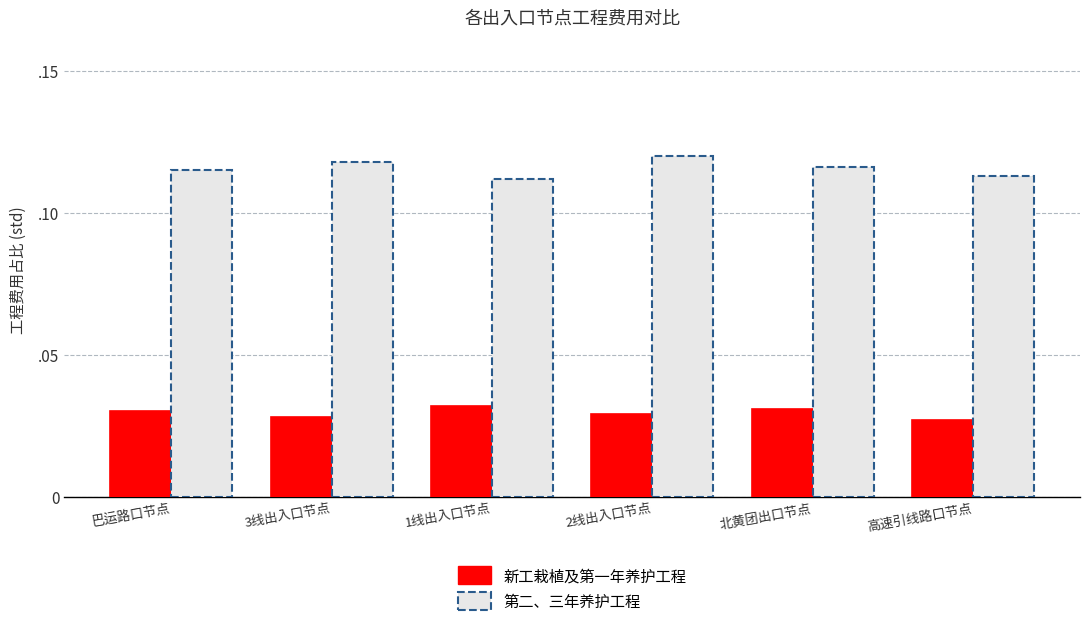

What are all the series names shown in the legend?

新工栽植及第一年养护工程, 第二、三年养护工程